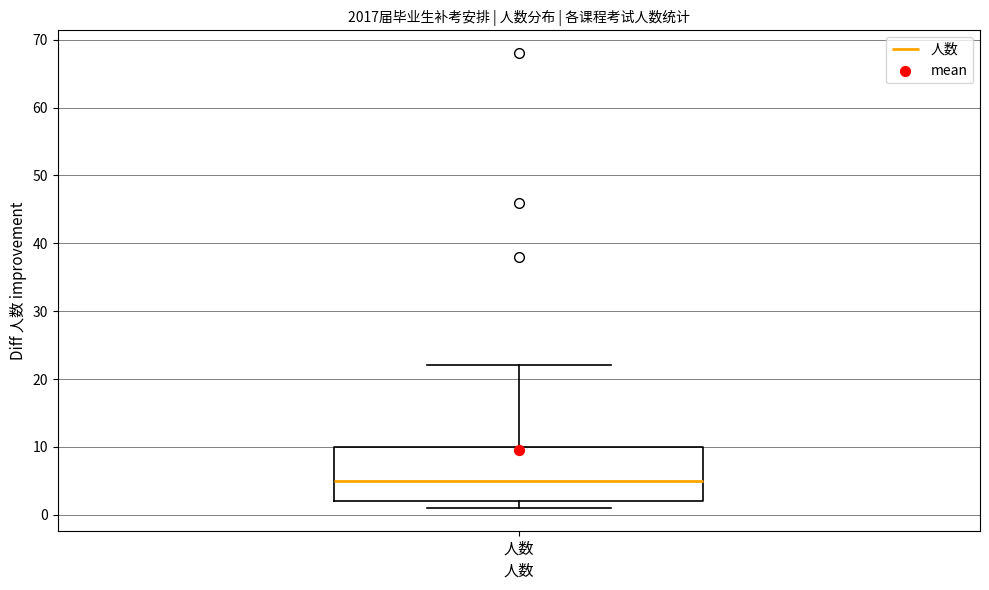

Transcribe this box plot: give where the median line is, the range the box spans, and where the two whiskers end, as read against the y-axis. The values are not printed on the chart, so give them approximately, as read against the axis.

median 5, box 2 to 10, whiskers 1 to 22